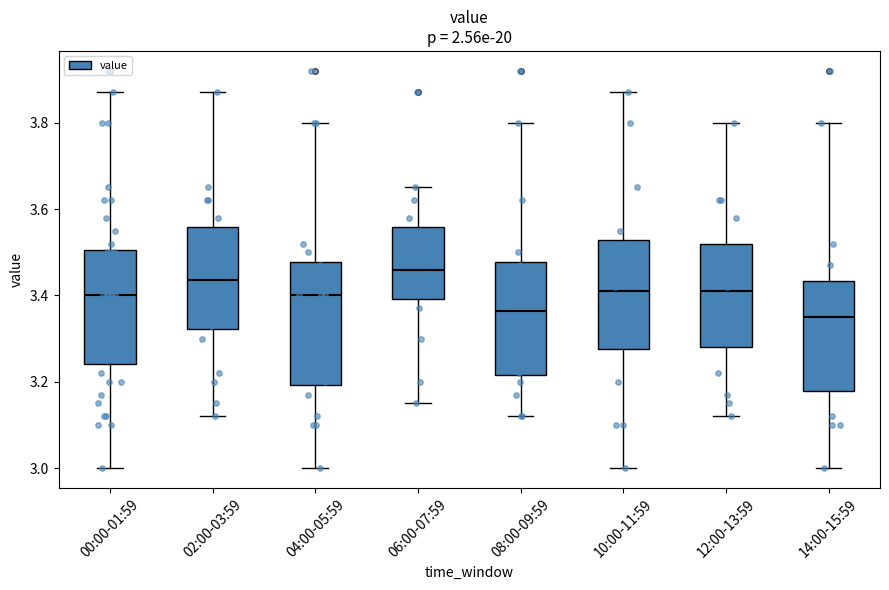

Reading left to right, transcribe this box plot: for each box, give where its median line is, the range the box spans, and where its two whiskers end, as read against the y-axis. The values are not printed on the chart, so give them approximately, as read against the axis.

00:00-01:59: median 3.40, box 3.24 to 3.50, whiskers 3.00 to 3.88
02:00-03:59: median 3.44, box 3.32 to 3.56, whiskers 3.12 to 3.88
04:00-05:59: median 3.40, box 3.20 to 3.48, whiskers 3.00 to 3.80
06:00-07:59: median 3.46, box 3.40 to 3.56, whiskers 3.16 to 3.66
08:00-09:59: median 3.36, box 3.22 to 3.48, whiskers 3.12 to 3.80
10:00-11:59: median 3.42, box 3.28 to 3.52, whiskers 3.00 to 3.88
12:00-13:59: median 3.42, box 3.28 to 3.52, whiskers 3.12 to 3.80
14:00-15:59: median 3.36, box 3.18 to 3.44, whiskers 3.00 to 3.80